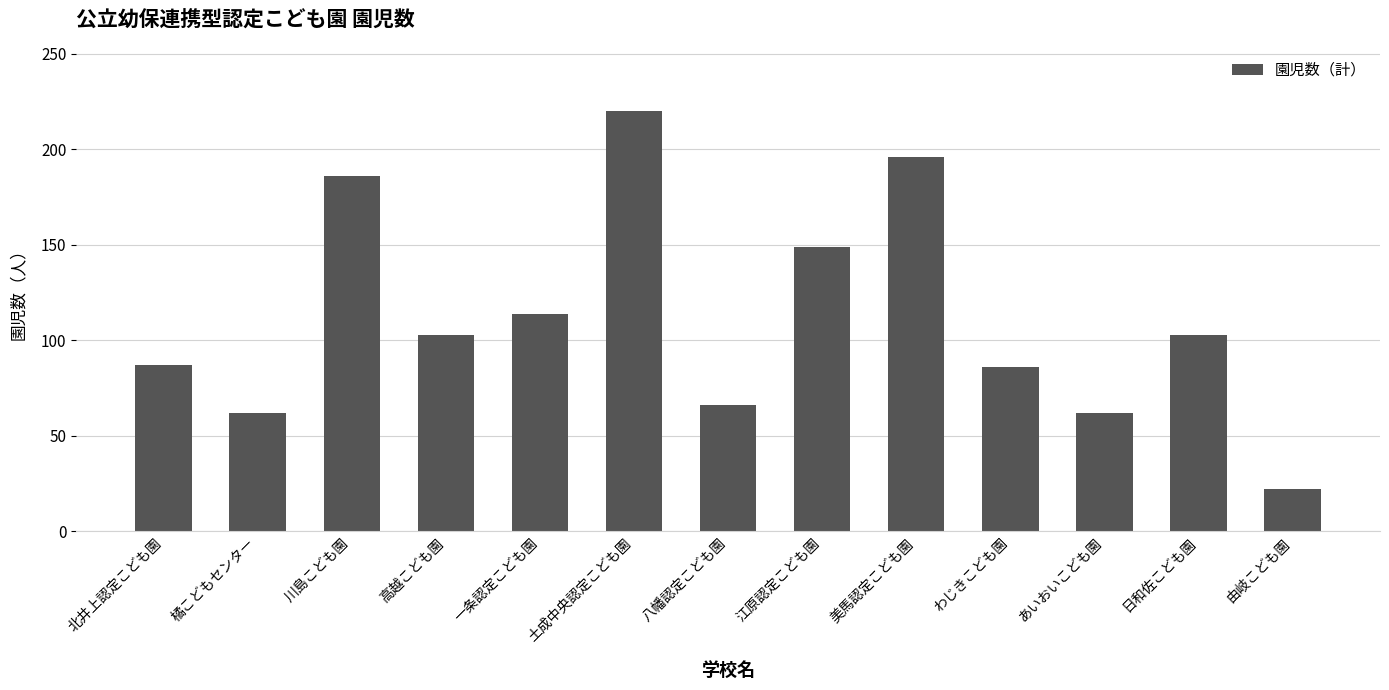

Which category has the highest value across all series?

土成中央認定こども園